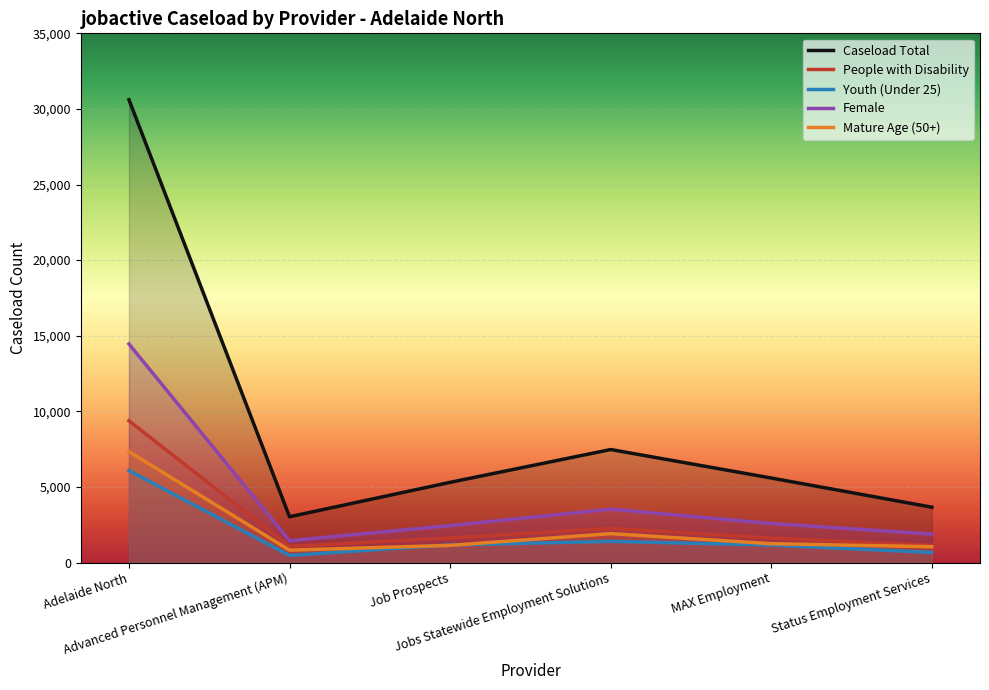

At which category is the sum across all series the highest?

Adelaide North